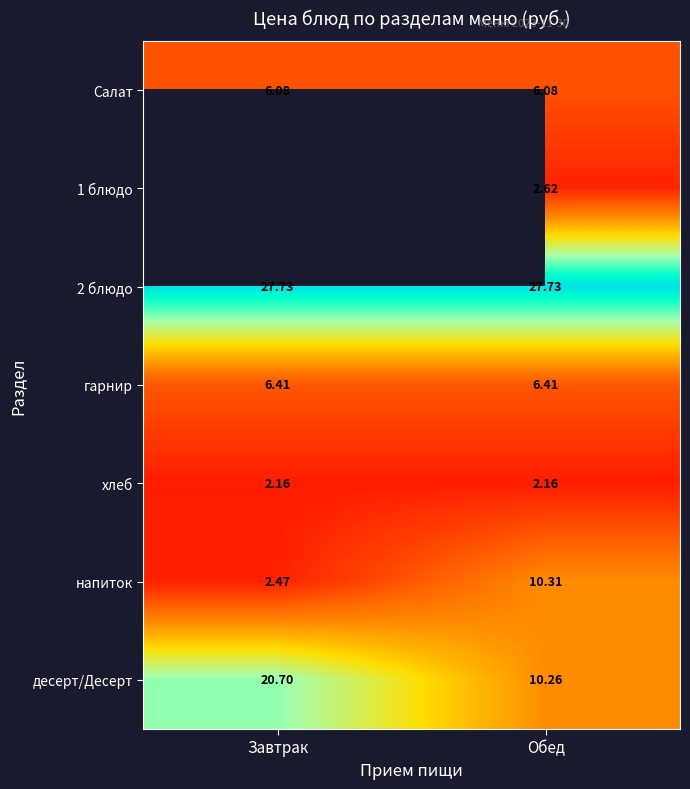

At which label is десерт/Десерт closest to 15?

Обед